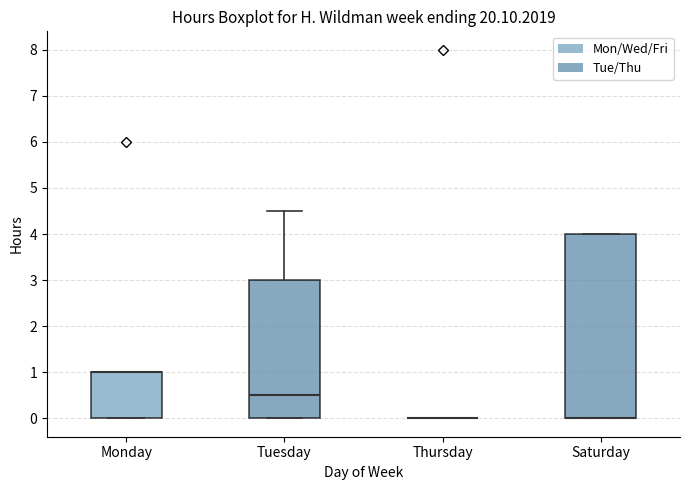

Reading left to right, transcribe this box plot: for each box, give where its median line is, the range the box spans, and where its two whiskers end, as read against the y-axis. The values are not printed on the chart, so give them approximately, as read against the axis.

Monday: median 1.0 (drawn on the box's upper edge), box 0.0 to 1.0, whiskers 0.0 to 1.0
Tuesday: median 0.5, box 0.0 to 3.0, whiskers 0.0 to 4.5
Thursday: box collapsed to a line at 0.0, whiskers 0.0 to 0.0
Saturday: median 0.0 (drawn on the box's lower edge), box 0.0 to 4.0, whiskers 0.0 to 4.0